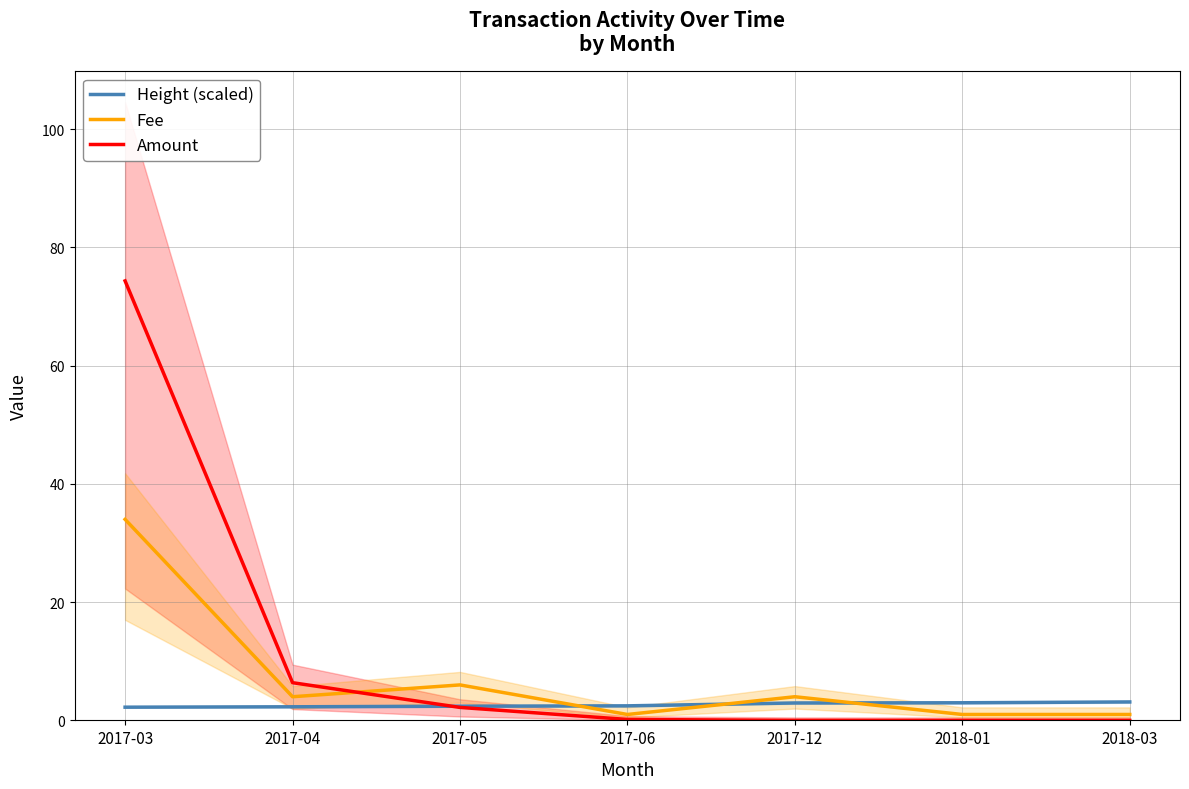

At which label does Fee reach its minimum?

2017-06